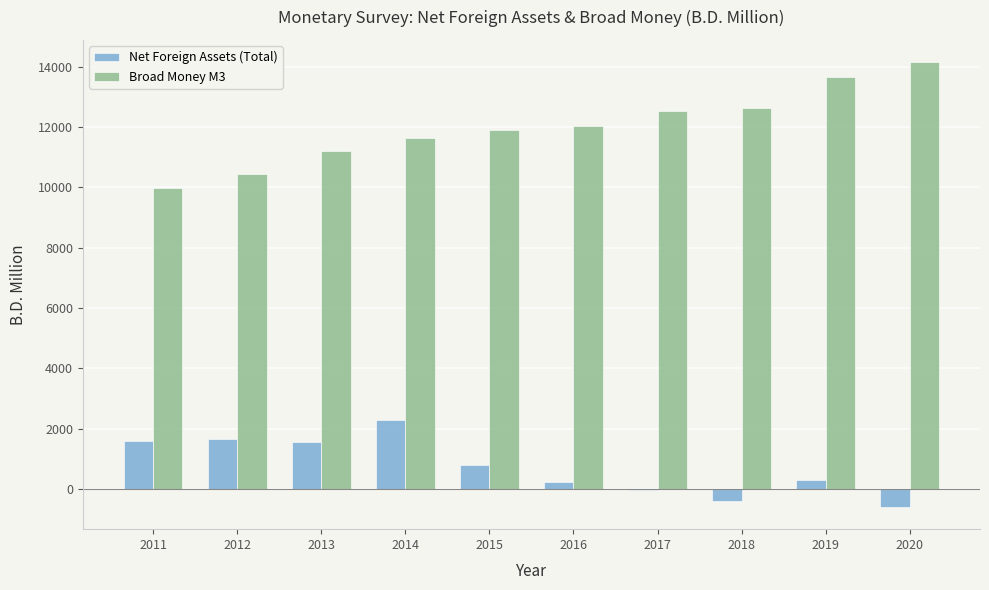

Is it true that Net Foreign Assets (Total) equals 230.1 at 2016?

True